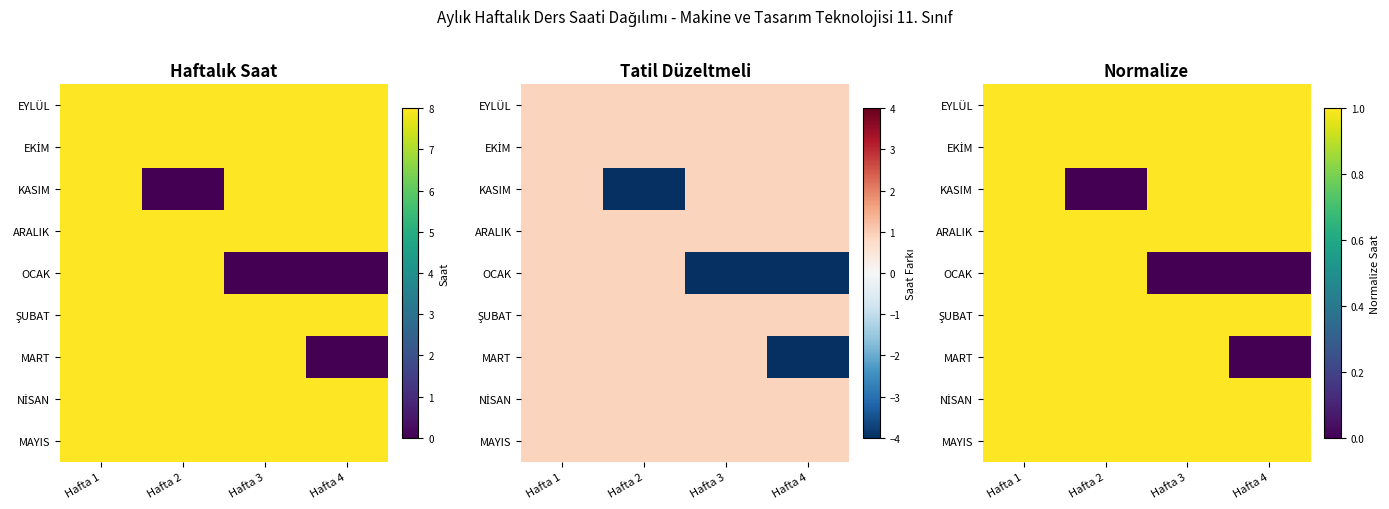

Where is MART nearest to the value 0?

Hafta 4